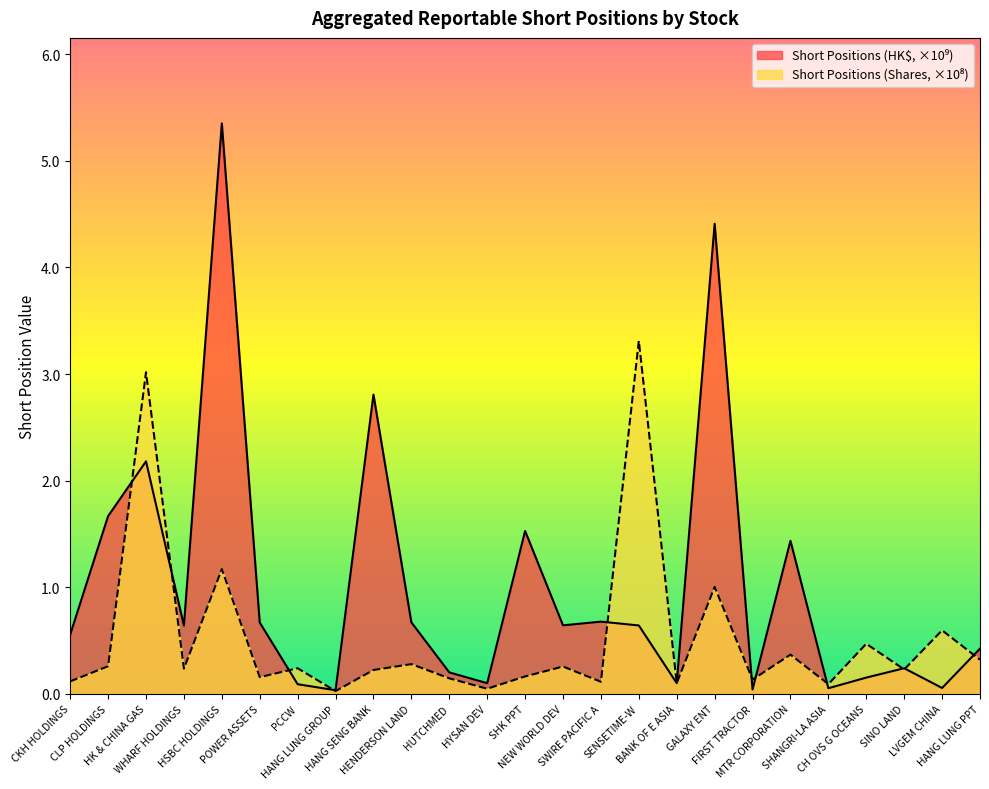

Reading left to right, transcribe all the data shown in this chart.

Short Positions (Shares, billions): 0.1	0.3	3.0	0.2	1.2	0.2	0.2	0.0	0.2	0.3	0.1	0.0	0.2	0.3	0.1	3.3	0.1	1.0	0.1	0.4	0.1	0.5	0.2	0.6	0.3
Short Positions (HK$, billions): 0.6	1.7	2.2	0.6	5.3	0.7	0.1	0.0	2.8	0.7	0.2	0.1	1.5	0.6	0.7	0.6	0.1	4.4	0.0	1.4	0.1	0.2	0.2	0.1	0.4